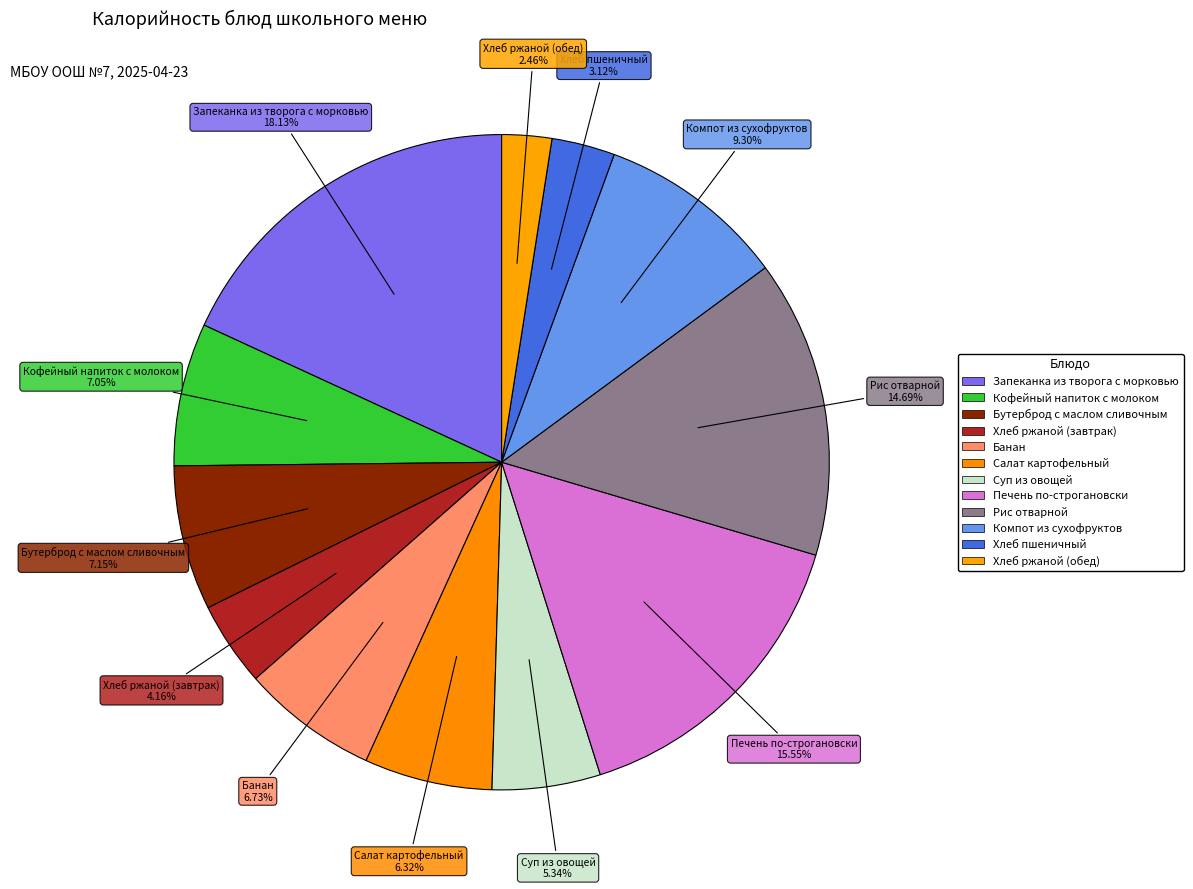

How many slices are in this pie chart?

12